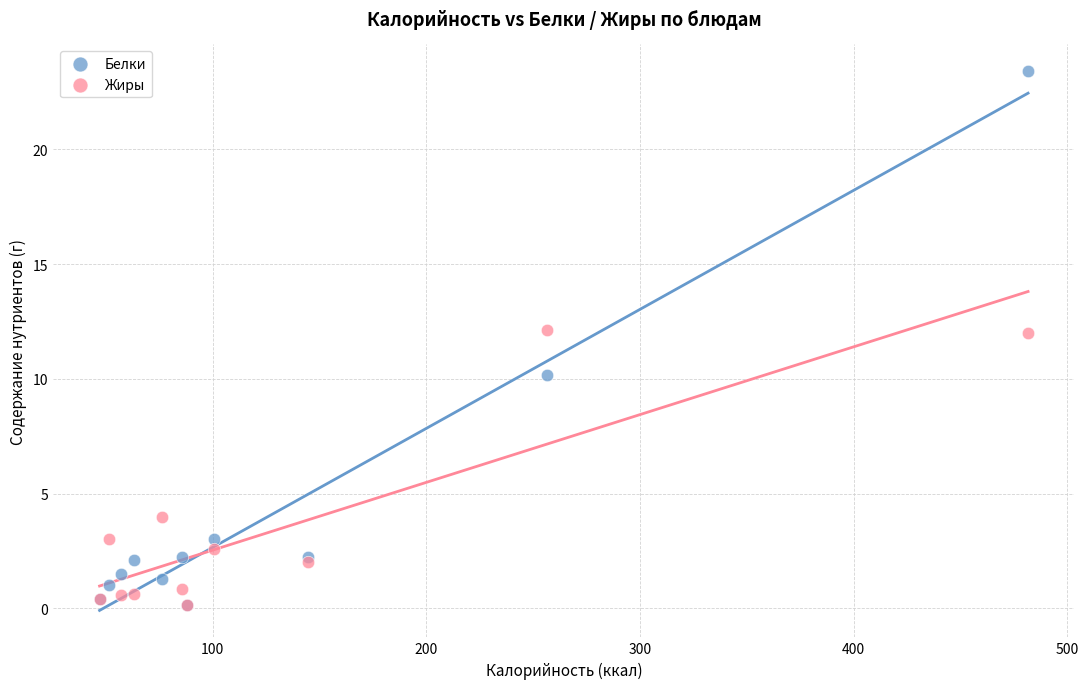

In the Жиры series, what Y value is closest to 6?

4.0